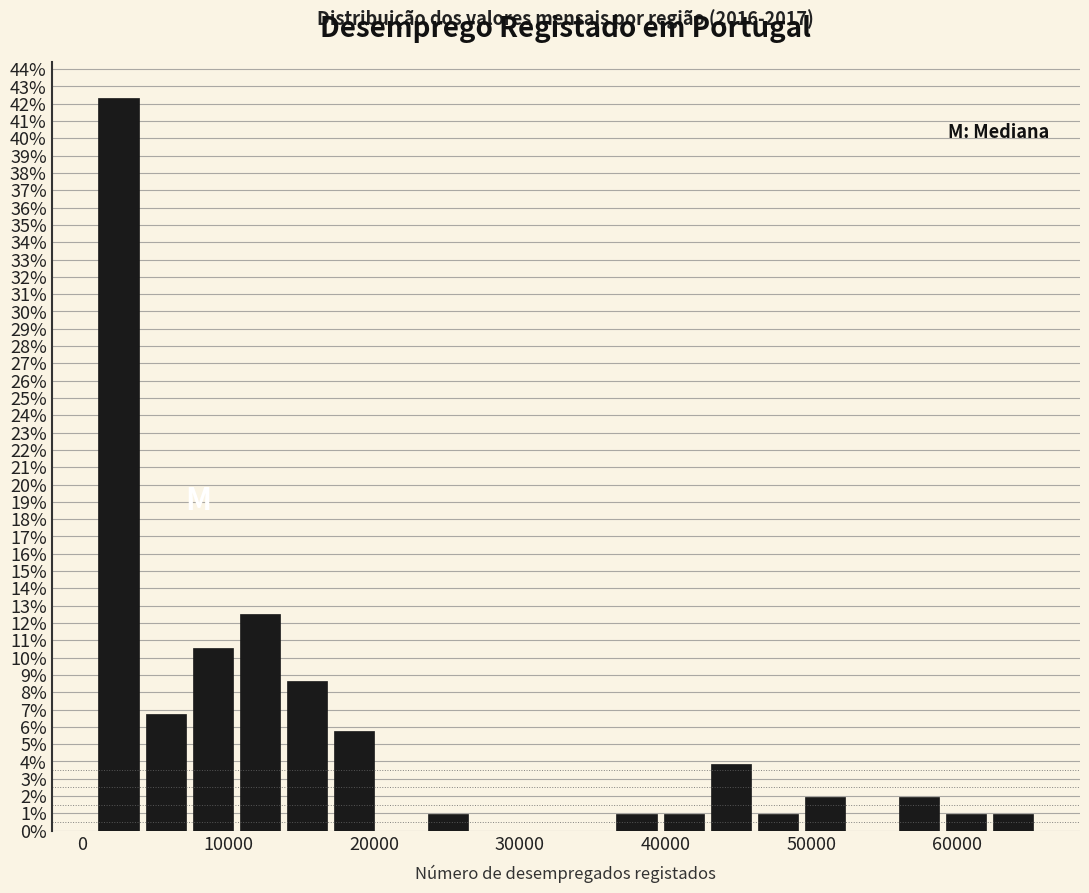

Around what value on the x-axis is the tallest bar? Give the approximate position of its centre, as read against the axis.

2000